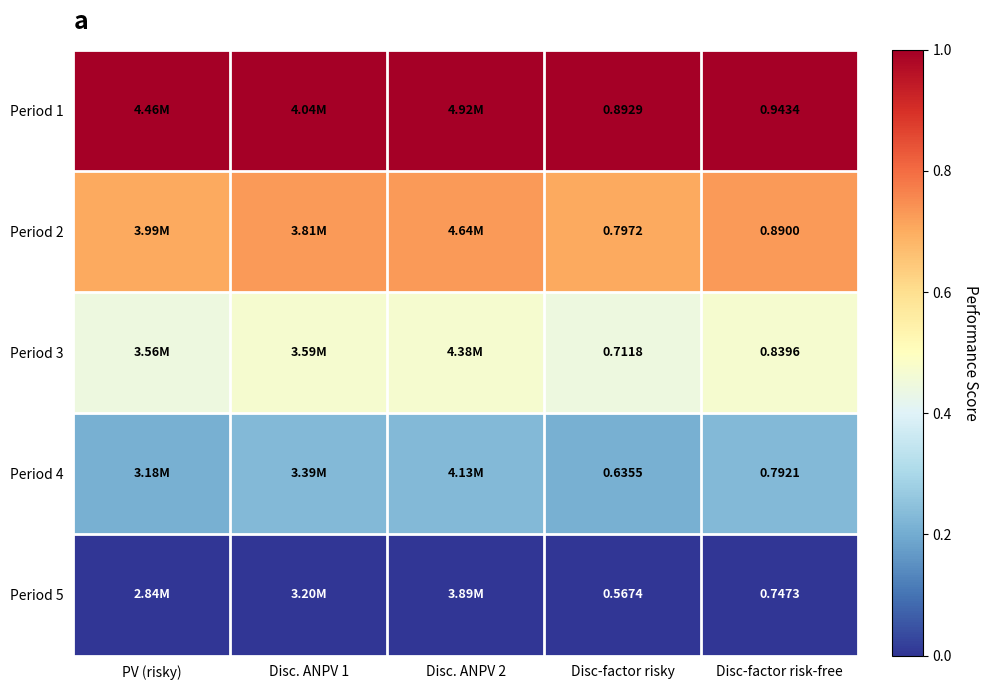

Is the value of Period 5 at Disc-factor risk-free greater than the value of Period 1 at Disc-factor risk-free?

No